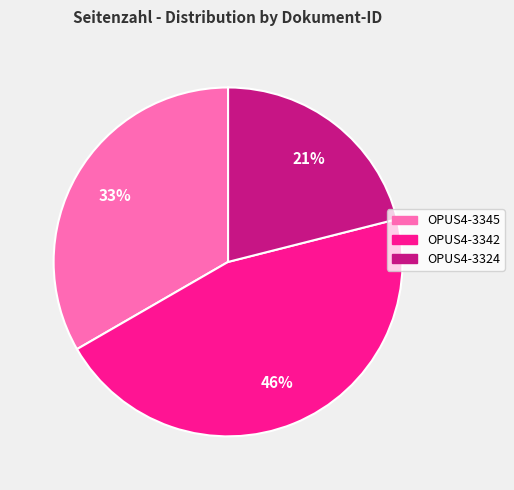

Which has a higher value, OPUS4-3345 or OPUS4-3342?

OPUS4-3342